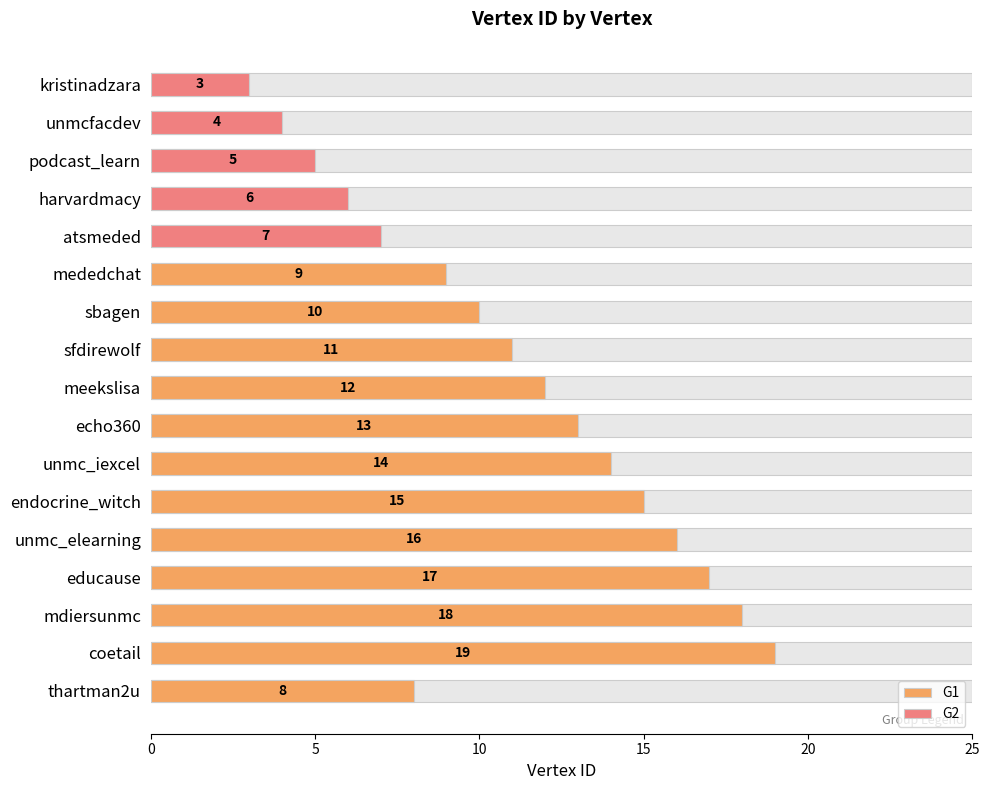

Between sfdirewolf and coetail, which is larger?

coetail